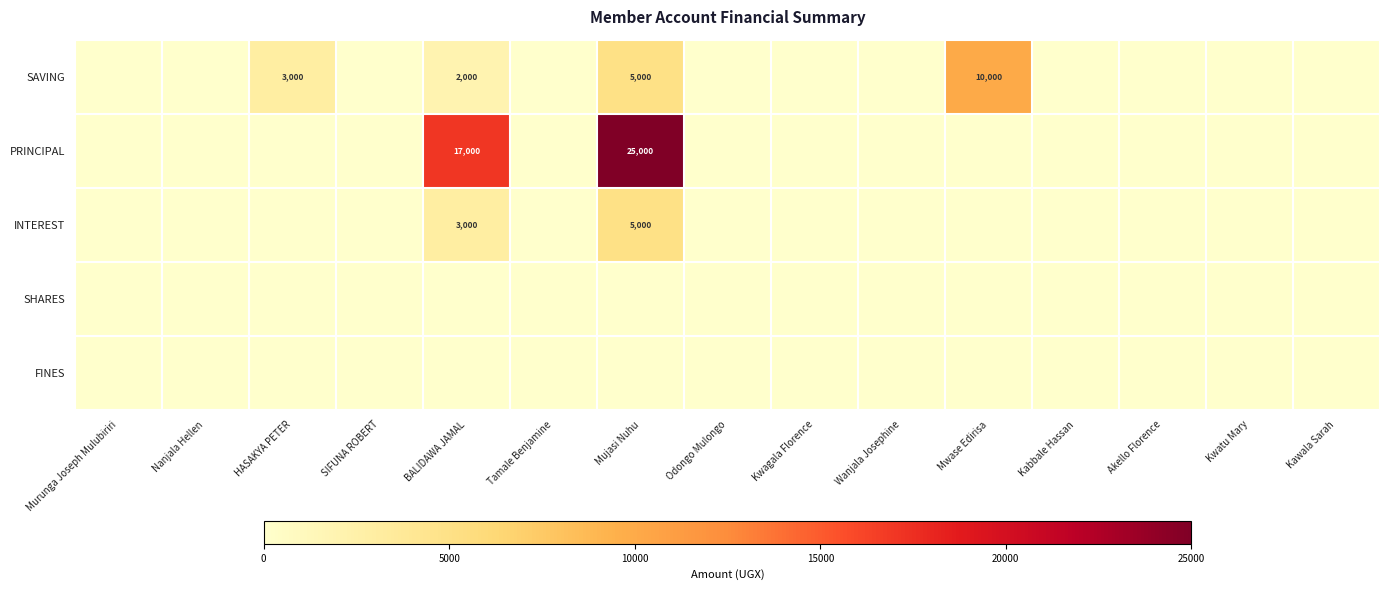

True or false: INTEREST has a value of 3000 at BALIDAWA JAMAL.

True